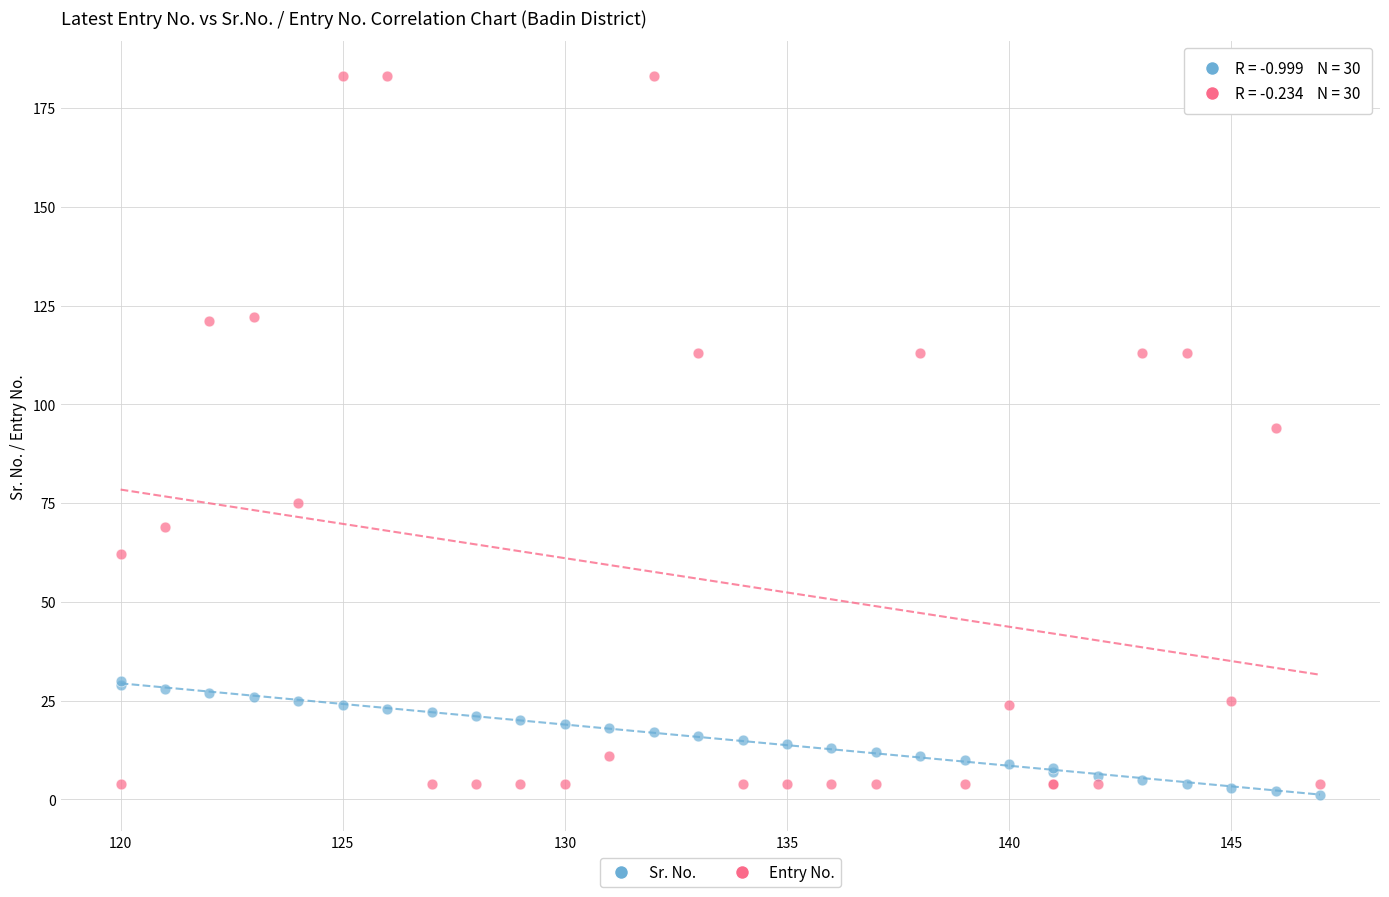

Which series has the largest Y range (max minus min)?

Entry No.